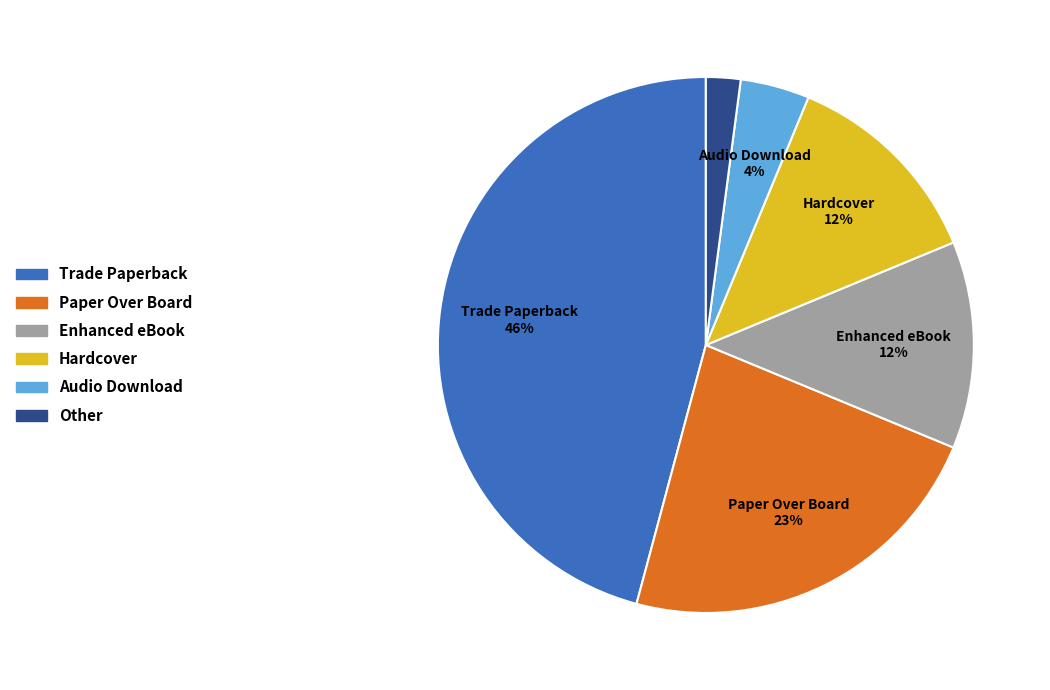

Which has a higher value, Other or Paper Over Board?

Paper Over Board